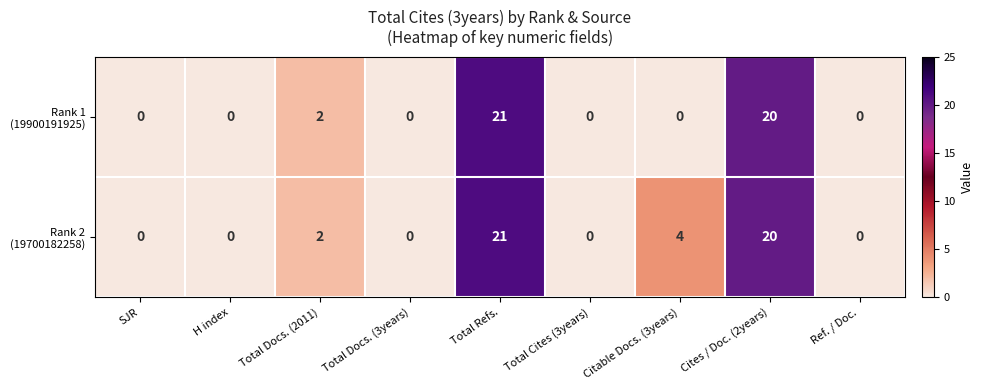

What is the maximum value shown in the chart?

21